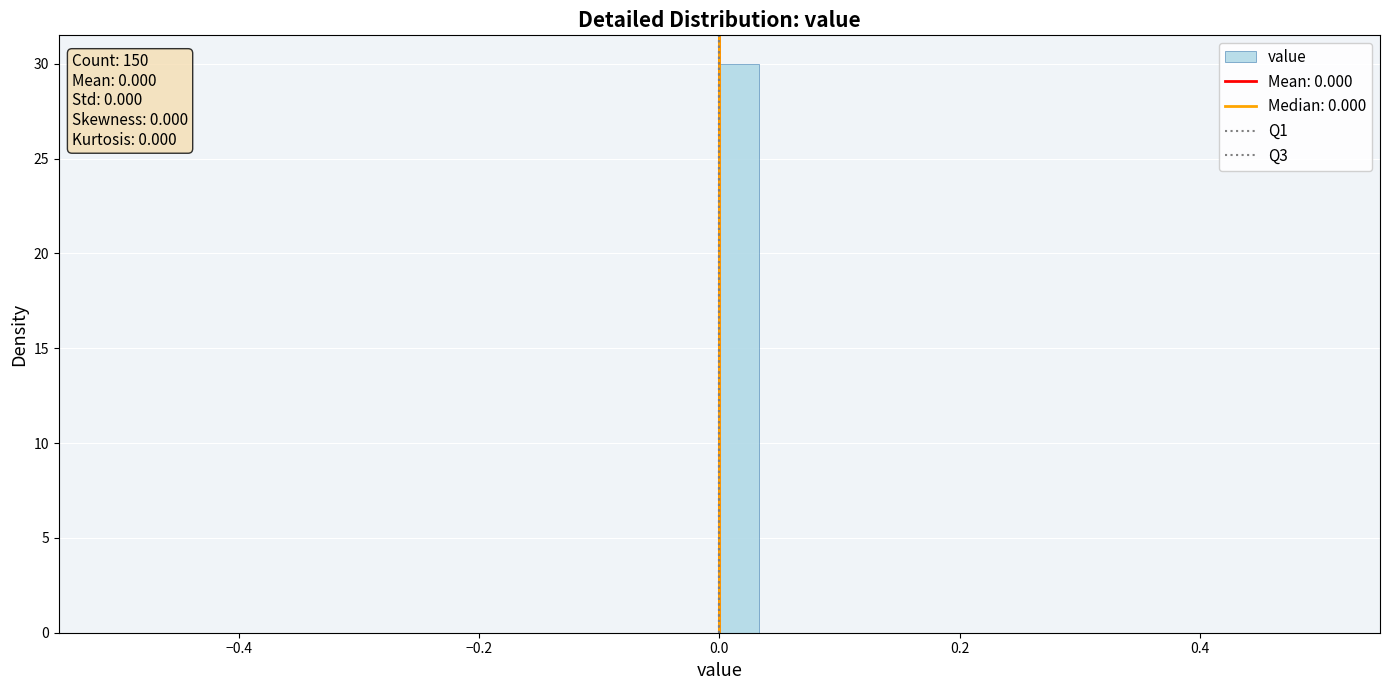

Read against the x-axis, roughly where is the centre of the tallest bar?

0.02